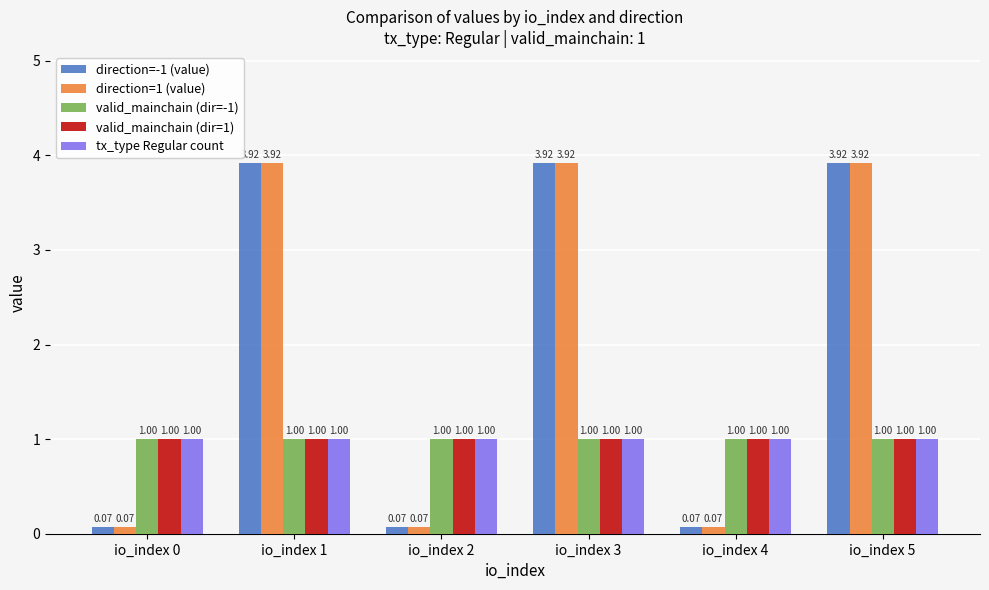

What is the spread (max minus min) of values at io_index 0?

0.9